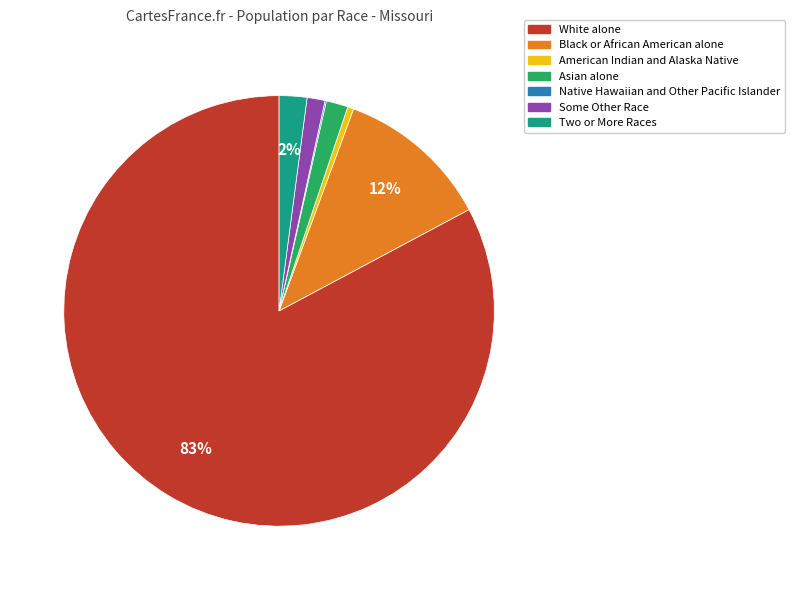

Which has a higher value, Two or More Races or American Indian and Alaska Native?

Two or More Races